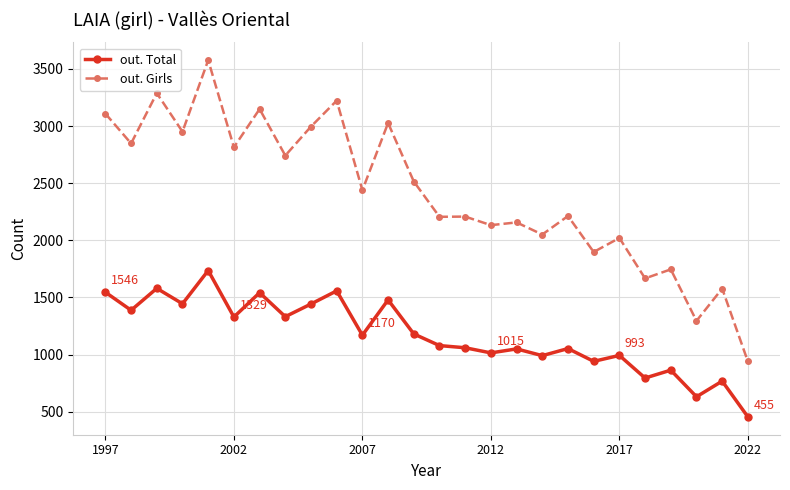

Does the chart display data point markers on the line(s)?

Yes